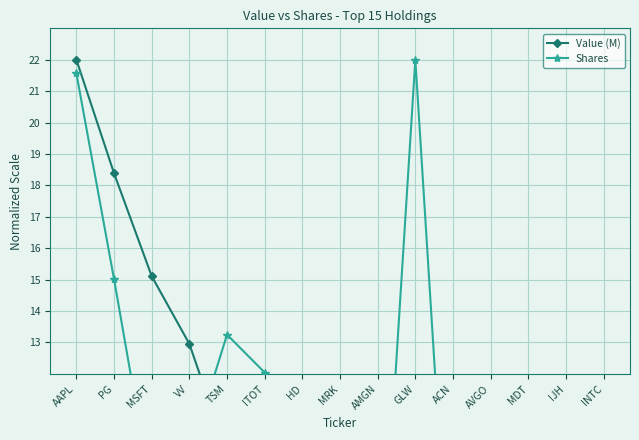

Which category has the highest value in the Shares series?

GLW